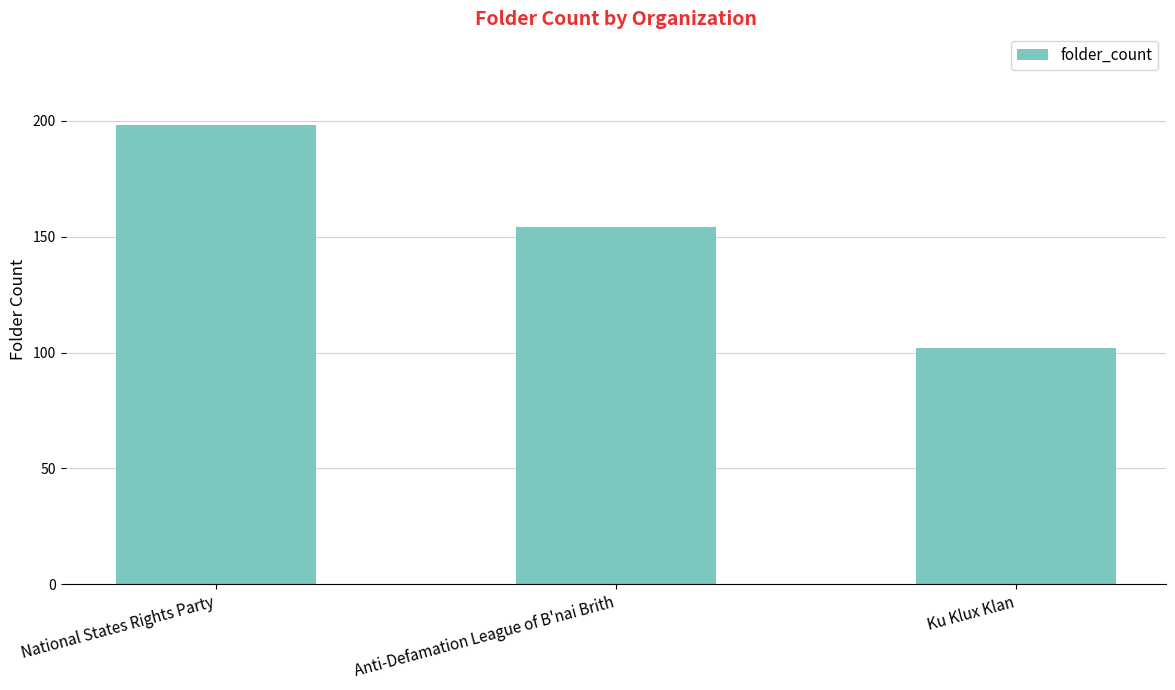

Count the values in the range 102 to 198.

3